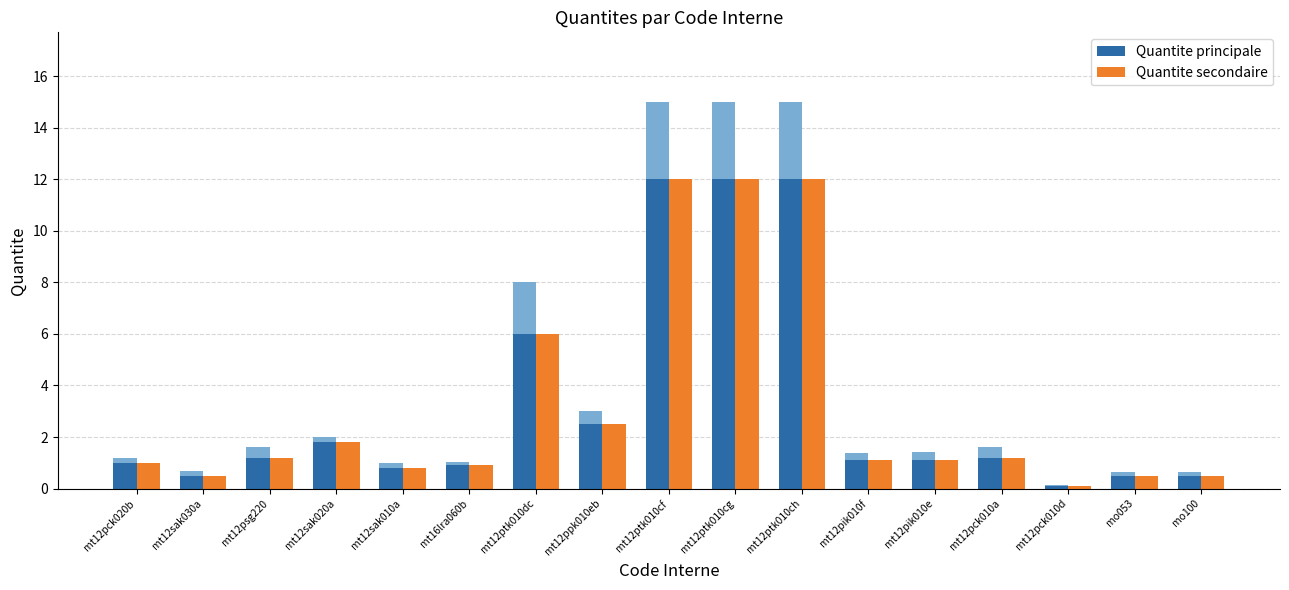

What position from the left is mt12sak010a?

5